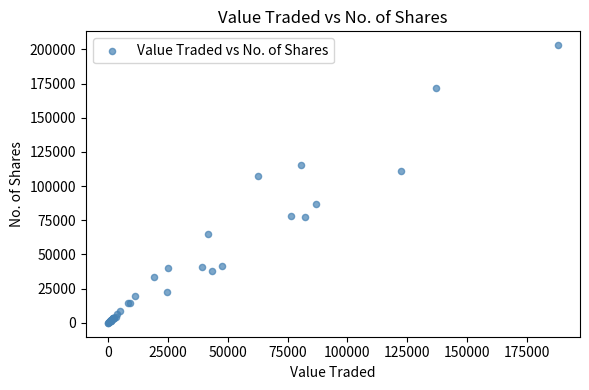

What Y value in the scatter plot is closest to 101521?

107672